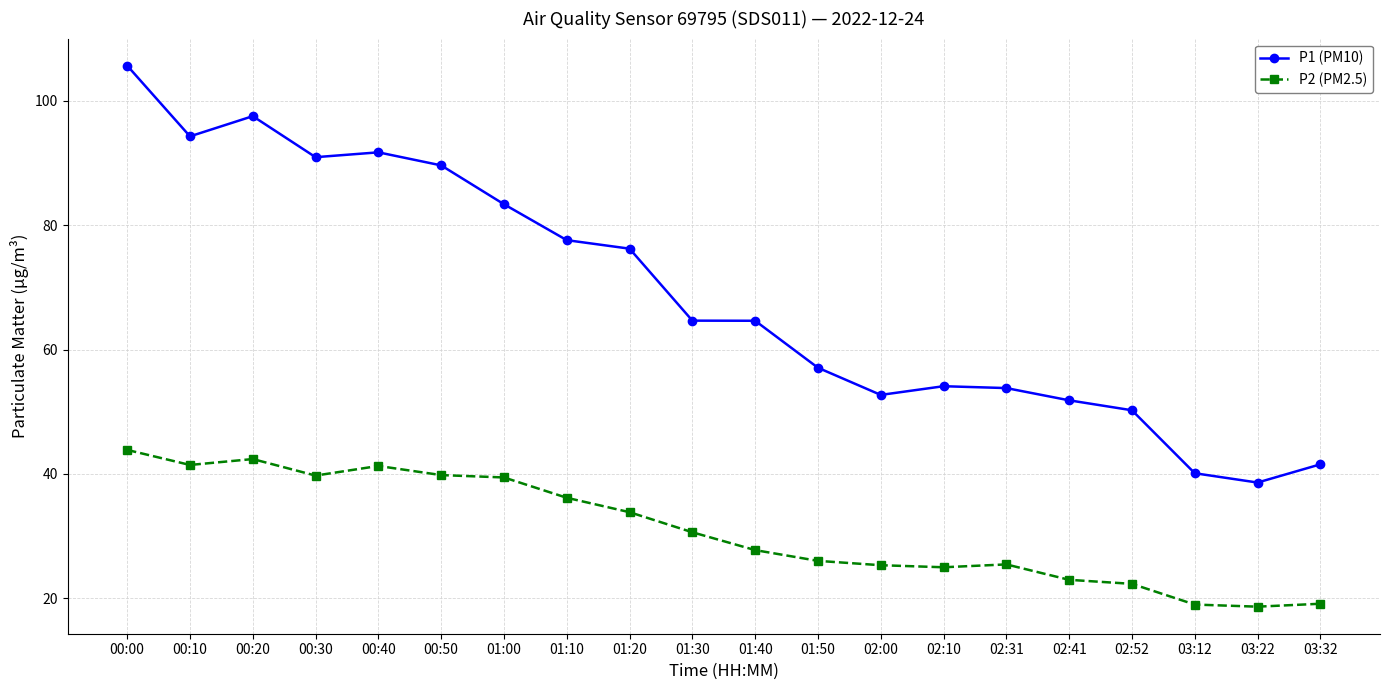

What is the highest value of the P2 (PM2.5) series?

43.9